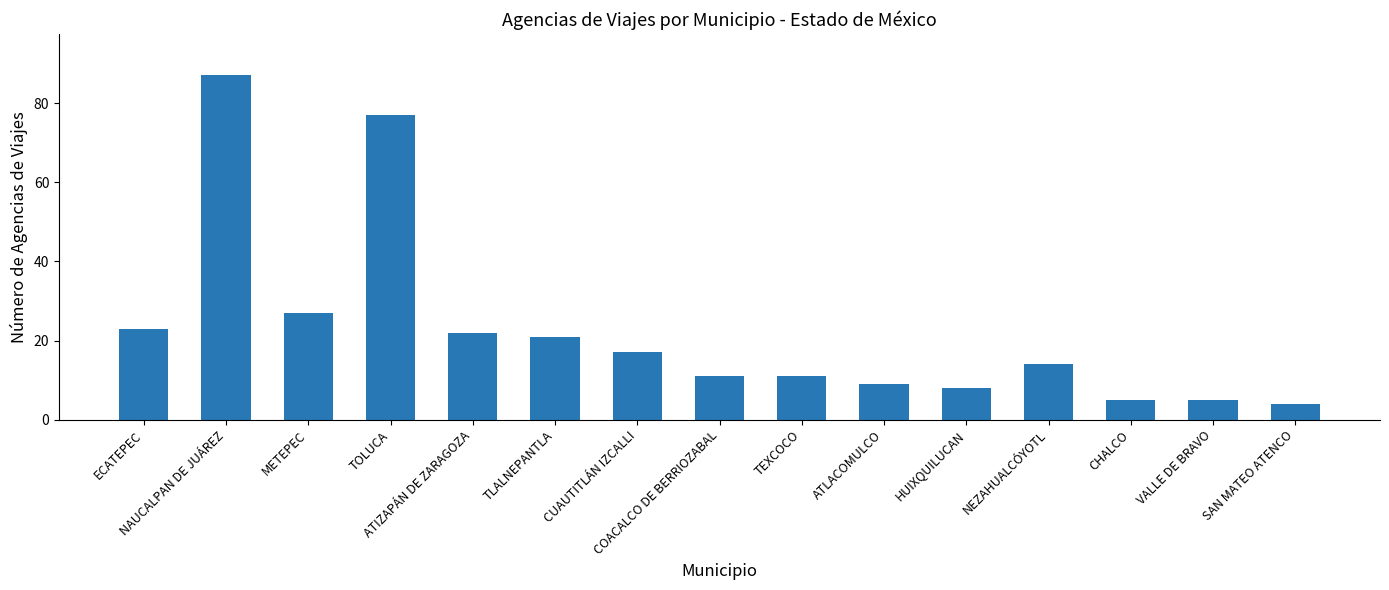

What is the ratio of the value at TEXCOCO to the value at ATIZAPÁN DE ZARAGOZA?

0.5